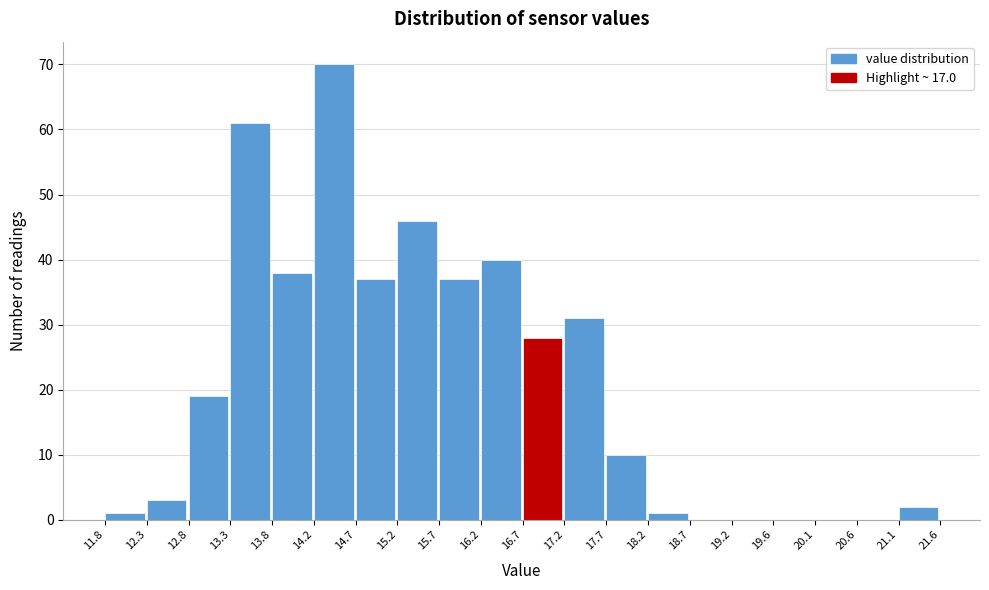

Over which range of the x-axis is the bar tallest?

14.2 to 14.7